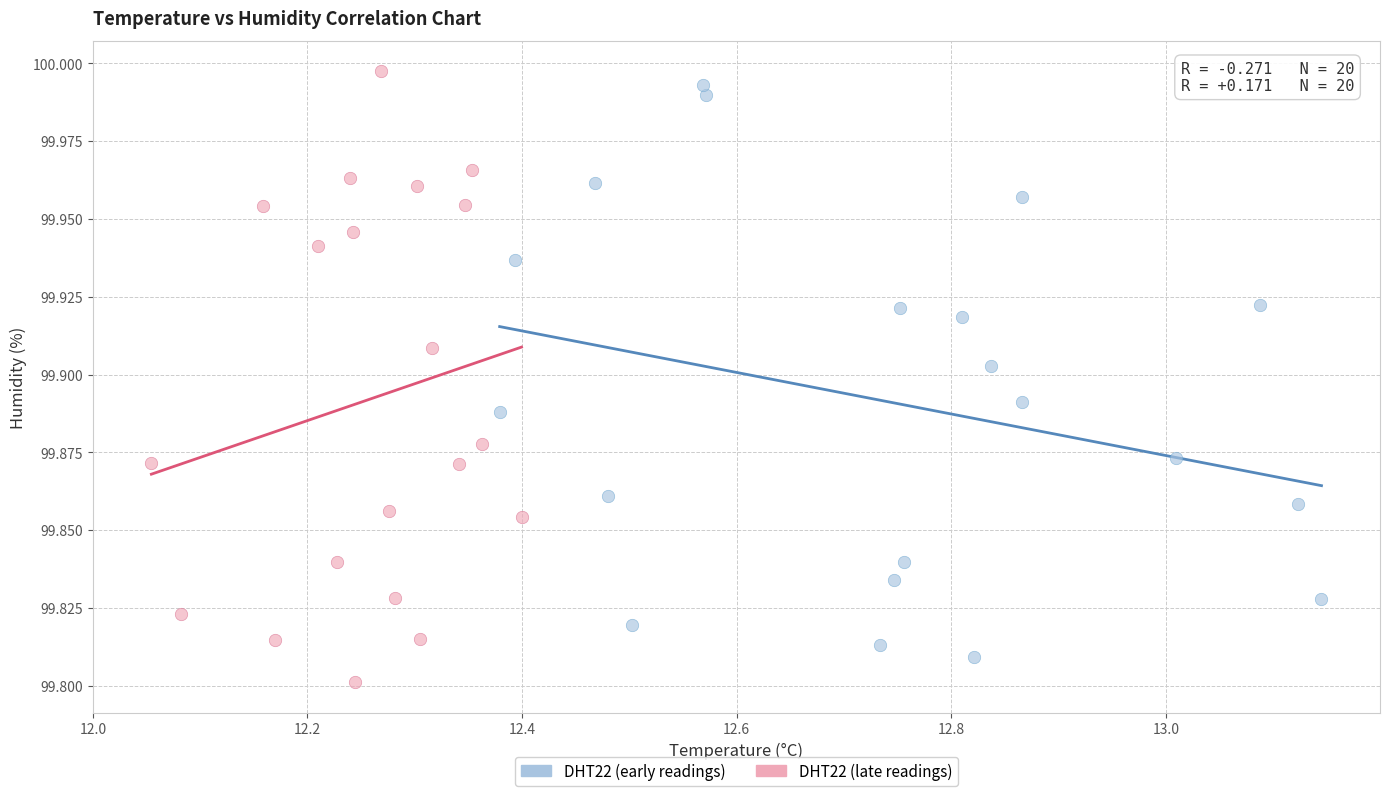

Which series reaches the maximum Y coordinate?

DHT22 (late readings)